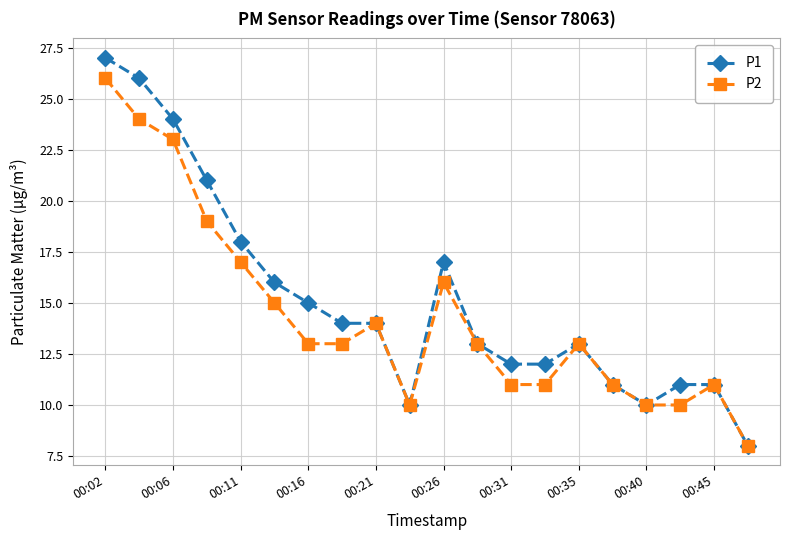

Reading left to right, extract all data points from this chart.

P1: 27	26	24	21	18	16	15	14	14	10	17	13	12	12	13	11	10	11	11	8
P2: 26	24	23	19	17	15	13	13	14	10	16	13	11	11	13	11	10	10	11	8